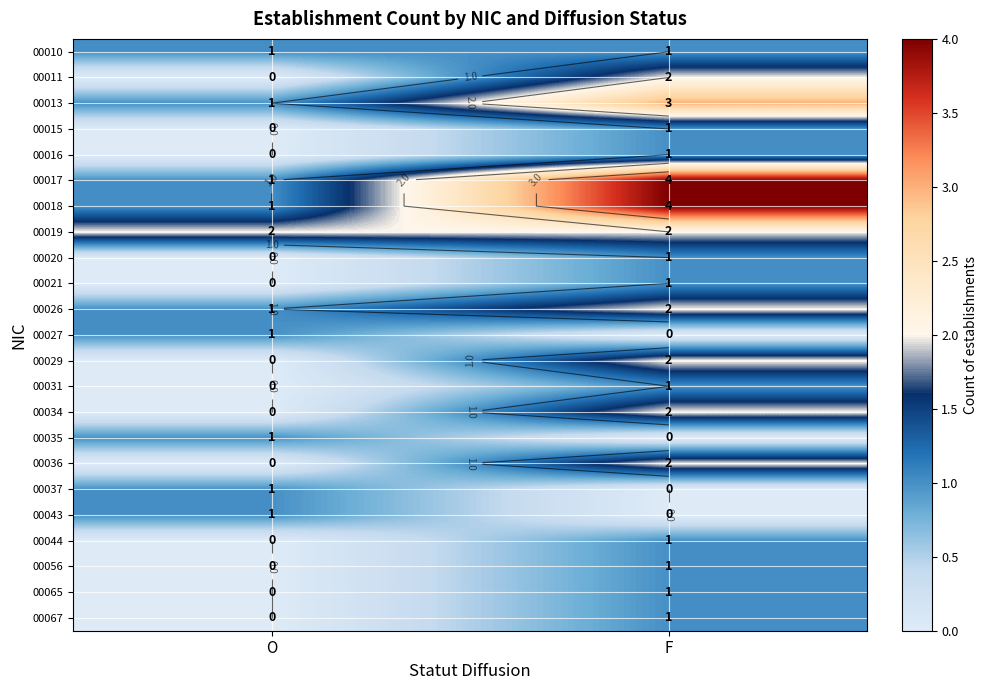

How many values in 00020 are above zero?

1